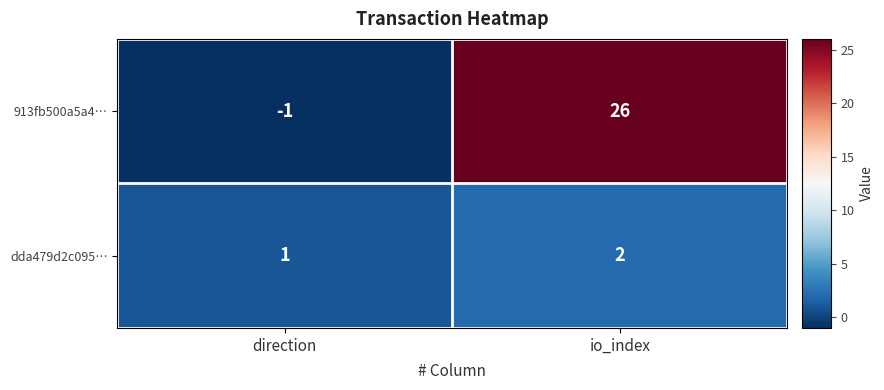

The 913fb500a5a4… series shows -1 at direction. True or false?

True